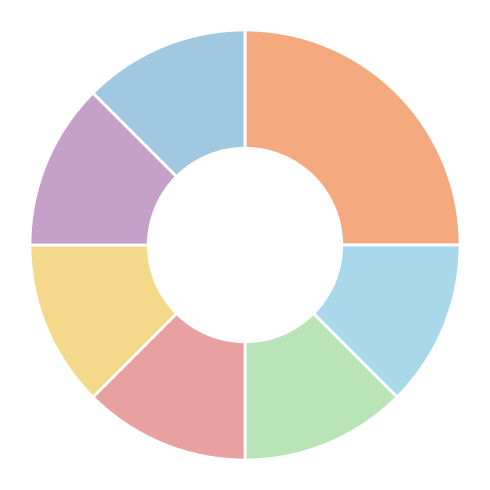

How many segments does this pie chart have?

7